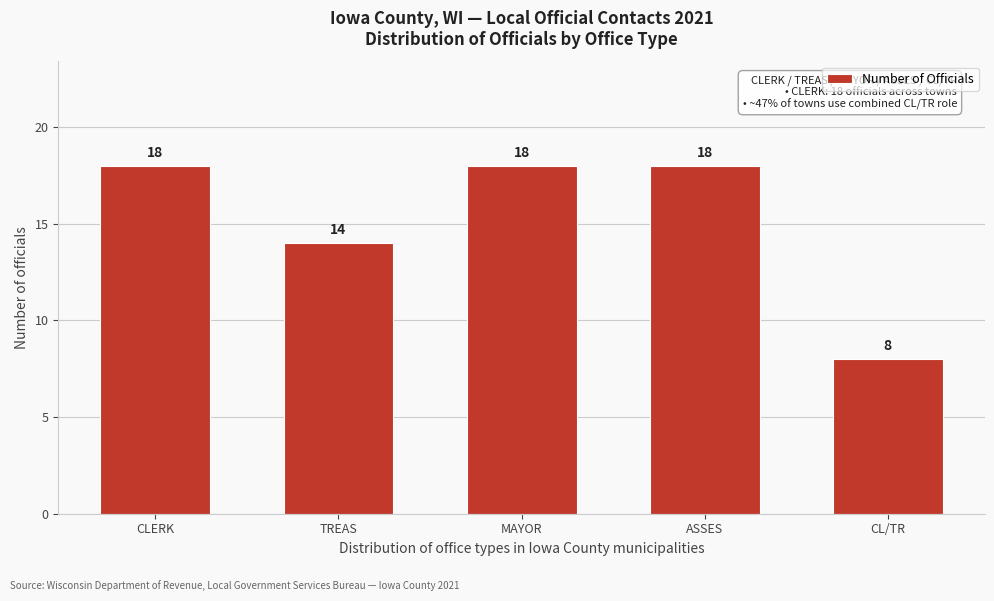

Reading right to left, extract all data points from this chart.

CL/TR=8	ASSES=18	MAYOR=18	TREAS=14	CLERK=18